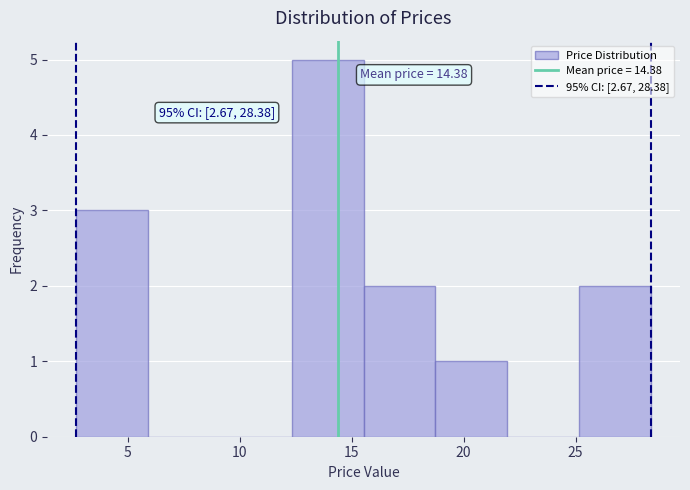

Which range on the x-axis has the tallest bar?

12.5 to 15.5